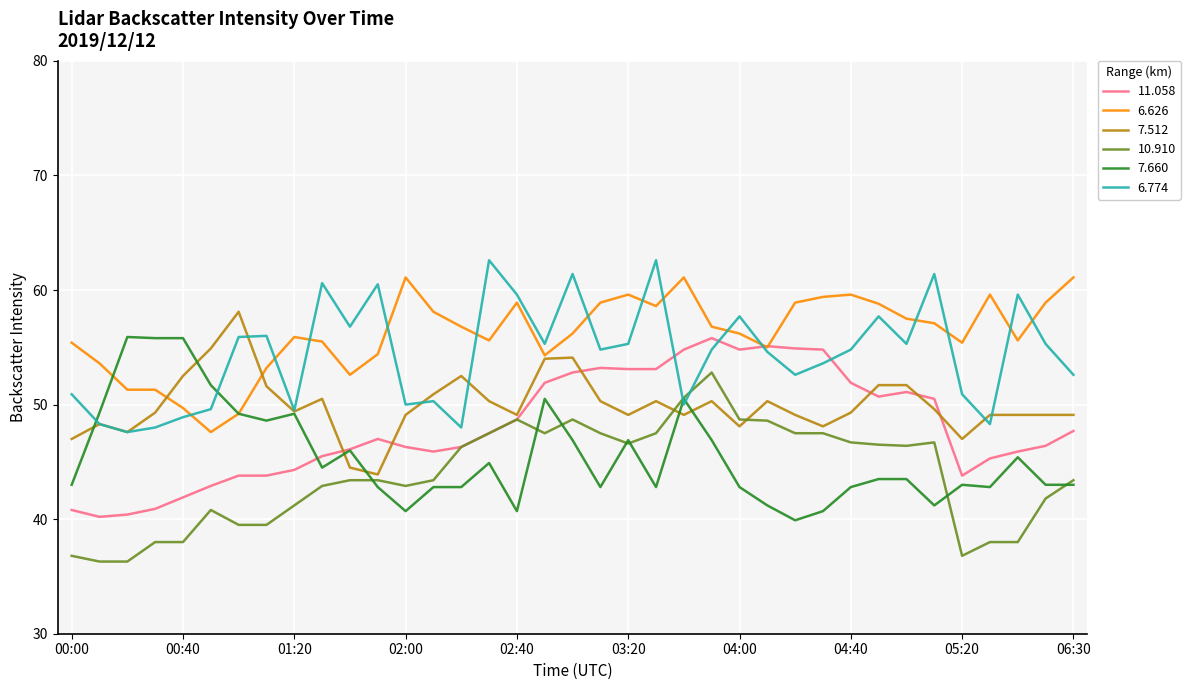

What is the lowest value of the 7.660 series?

39.9